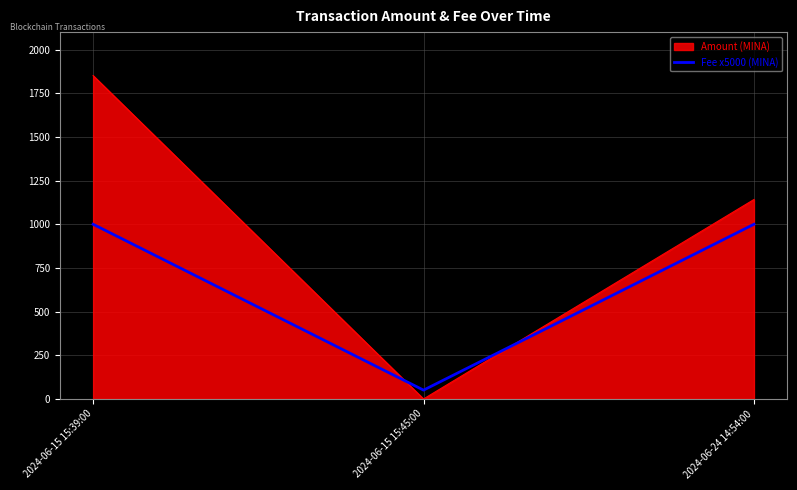

Where is Amount (MINA) nearest to the value 925?

2024-06-24 14:54:00